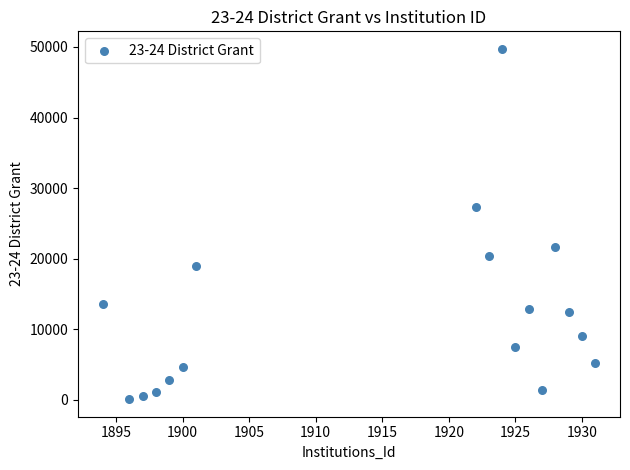

What is the range of Y values (max minus min)?

49663.7